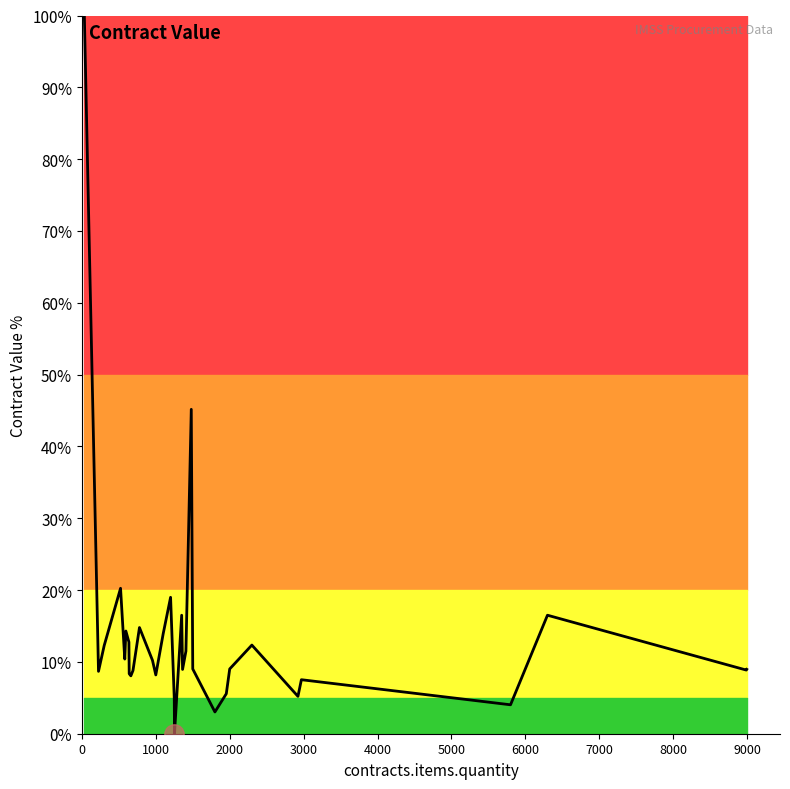

Reading left to right, list all the values displayed in this chart.

100.0	8.7	8.7	8.7	12.3	20.2	10.4	14.3	12.8	8.4	8.1	8.8	14.8	10.2	8.2	13.9	19.0	4.9	0.0	16.5	16.5	16.5	9.0	11.5	45.2	9.0	9.0	3.0	5.6	9.0	12.3	5.2	7.5	4.0	16.5	16.5	16.5	8.9	9.0